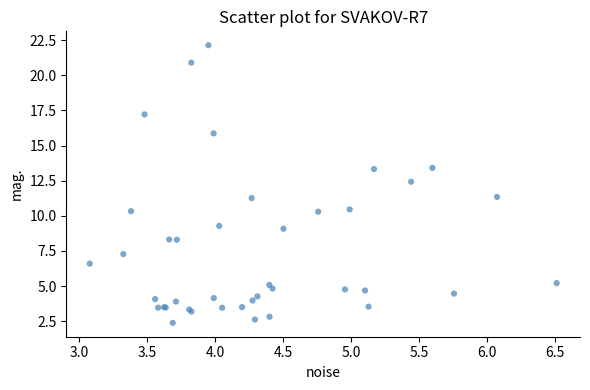

What Y value in the scatter plot is closest to 12?

12.4